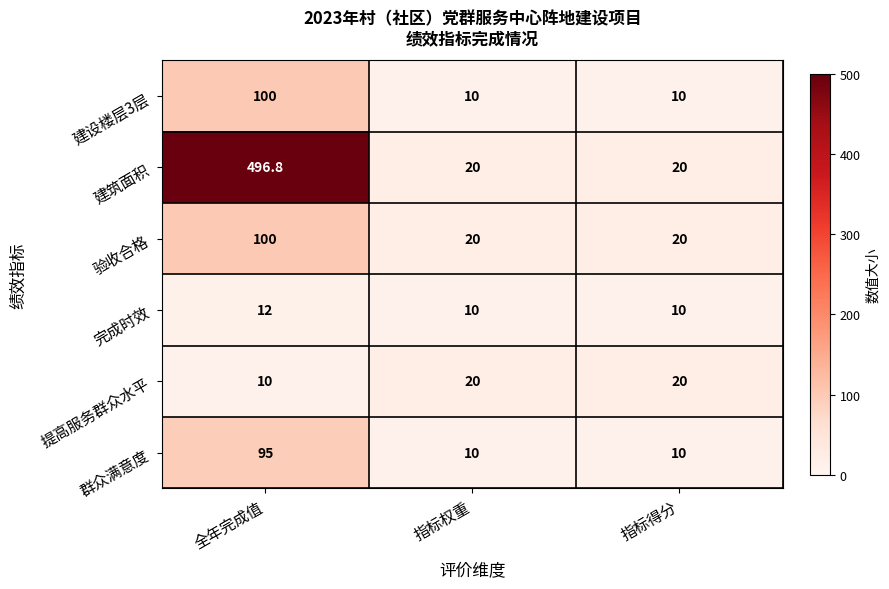

How many distinct data groups are displayed?

6